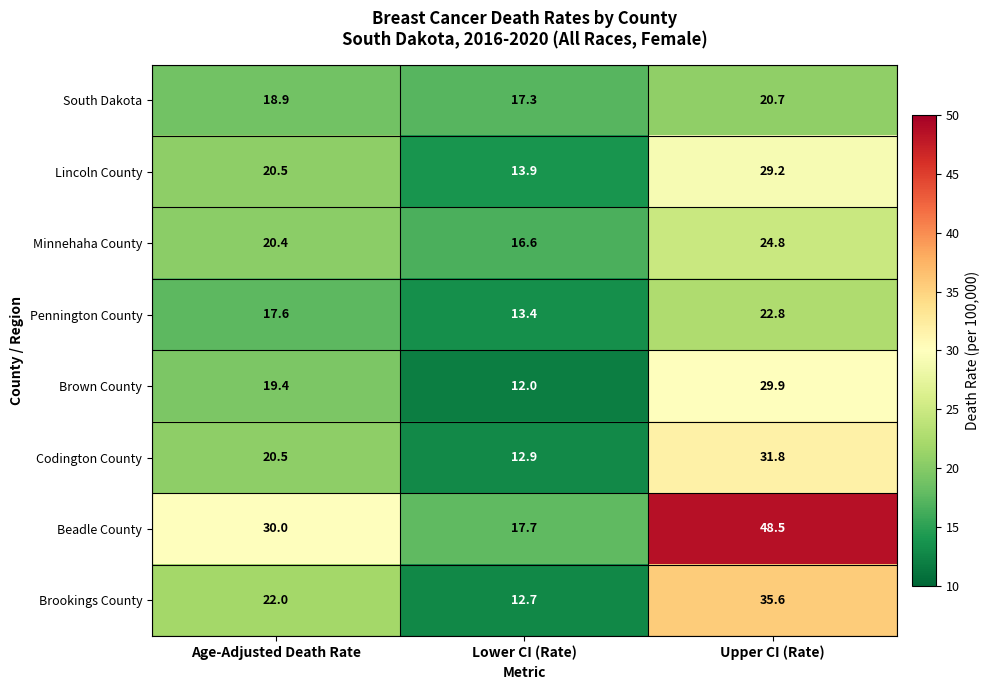

Which series changed the most between Age-Adjusted Death Rate and Lower CI (Rate)?

Beadle County